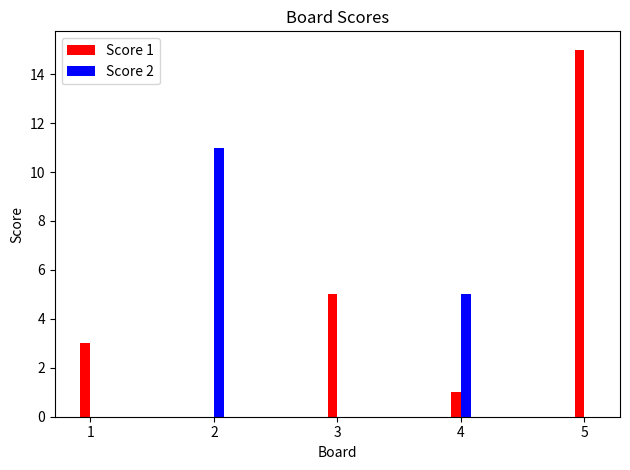

How many distinct data groups are displayed?

2